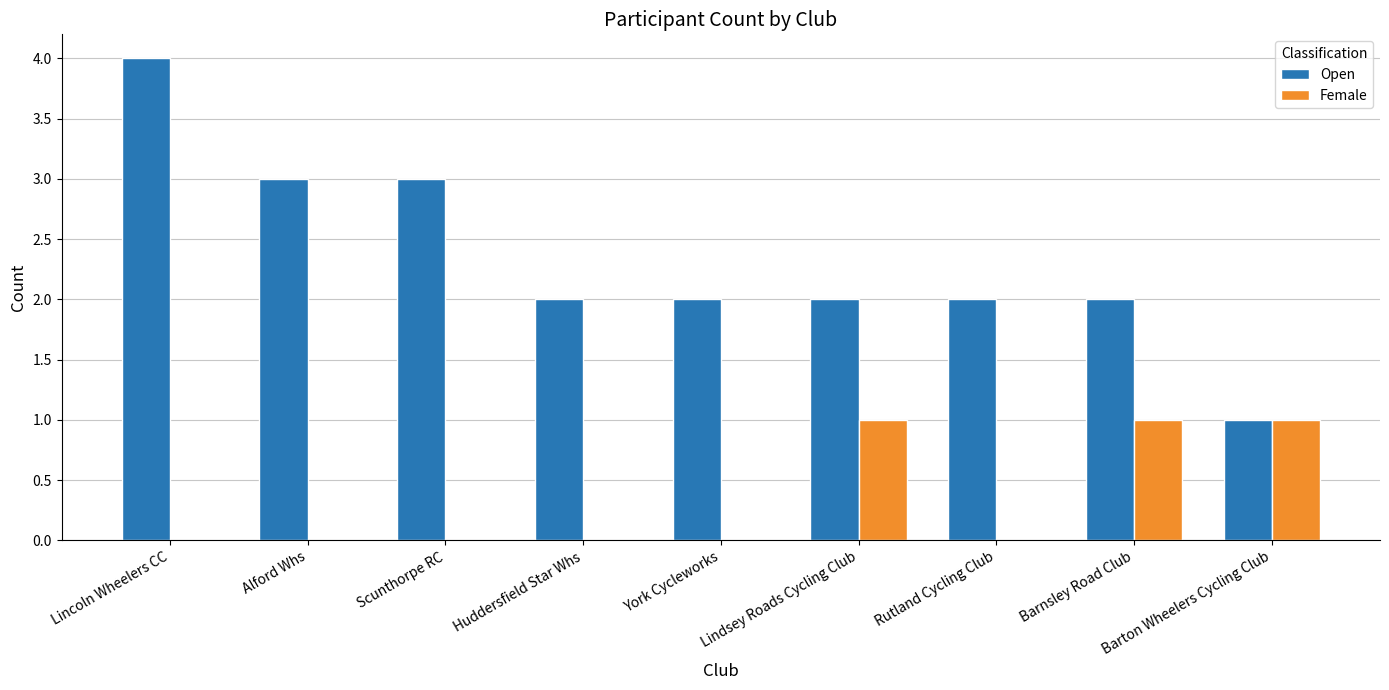

At which label does Open reach its peak?

Lincoln Wheelers CC